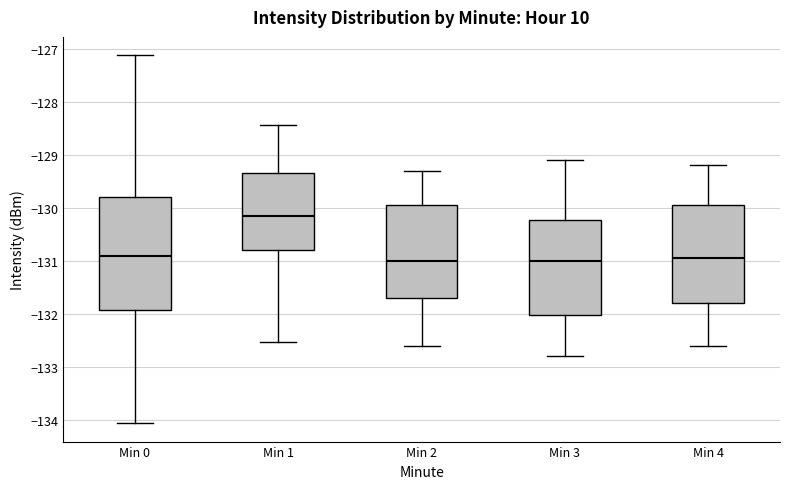

Reading left to right, transcribe this box plot: for each box, give where its median line is, the range the box spans, and where its two whiskers end, as read against the y-axis. The values are not printed on the chart, so give them approximately, as read against the axis.

Min 0: median -130.9, box -131.9 to -129.8, whiskers -134.1 to -127.1
Min 1: median -130.1, box -130.8 to -129.3, whiskers -132.5 to -128.4
Min 2: median -131.0, box -131.7 to -129.9, whiskers -132.6 to -129.3
Min 3: median -131.0, box -132.0 to -130.2, whiskers -132.8 to -129.1
Min 4: median -130.9, box -131.8 to -129.9, whiskers -132.6 to -129.2